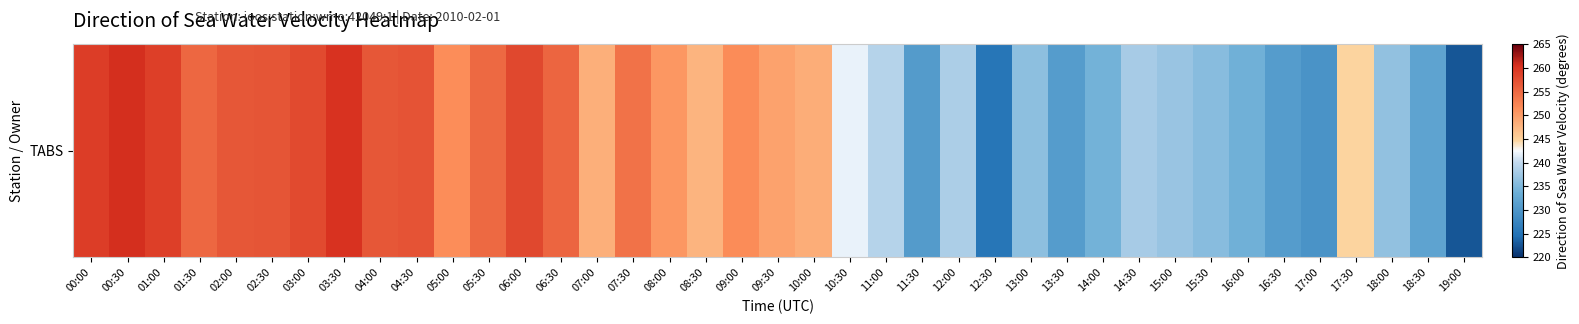

What is the difference between the second highest and second lowest values?

34.6